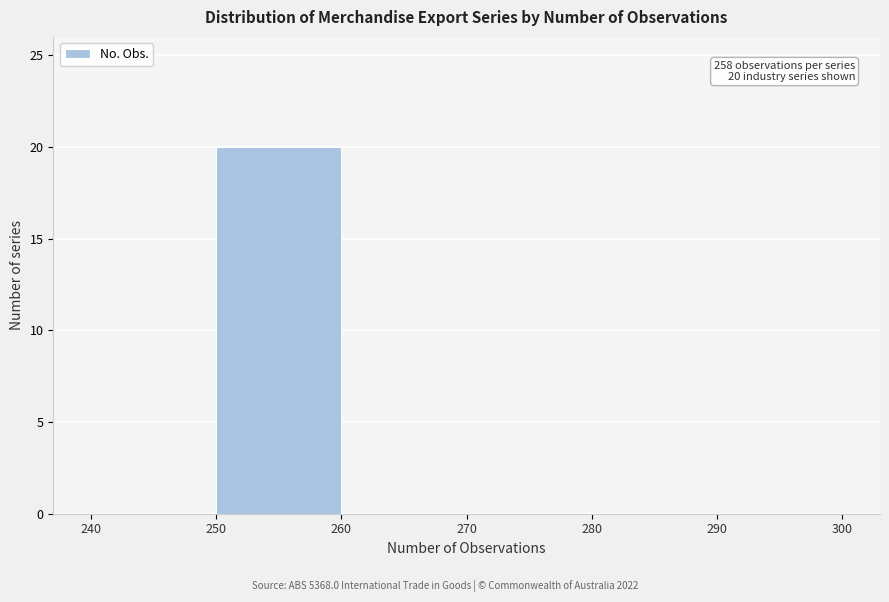

Over which range of the x-axis is the bar tallest?

250 to 260